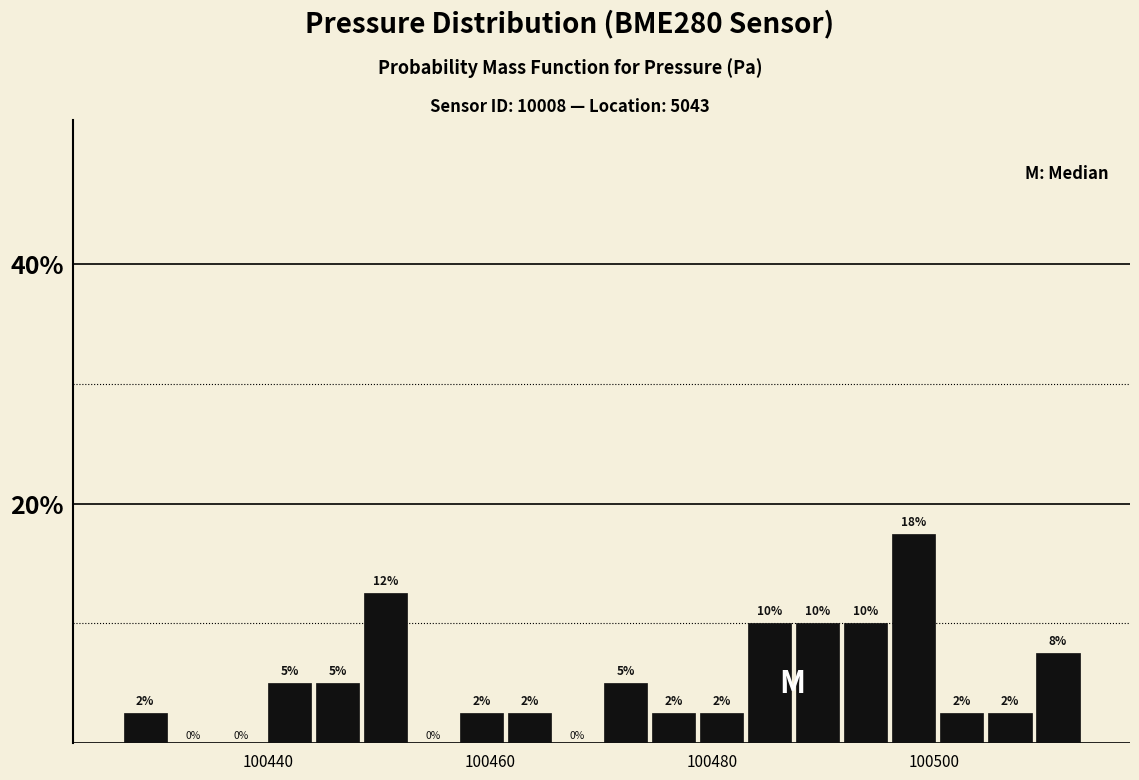

Read against the x-axis, roughly where is the centre of the tallest bar?

100498